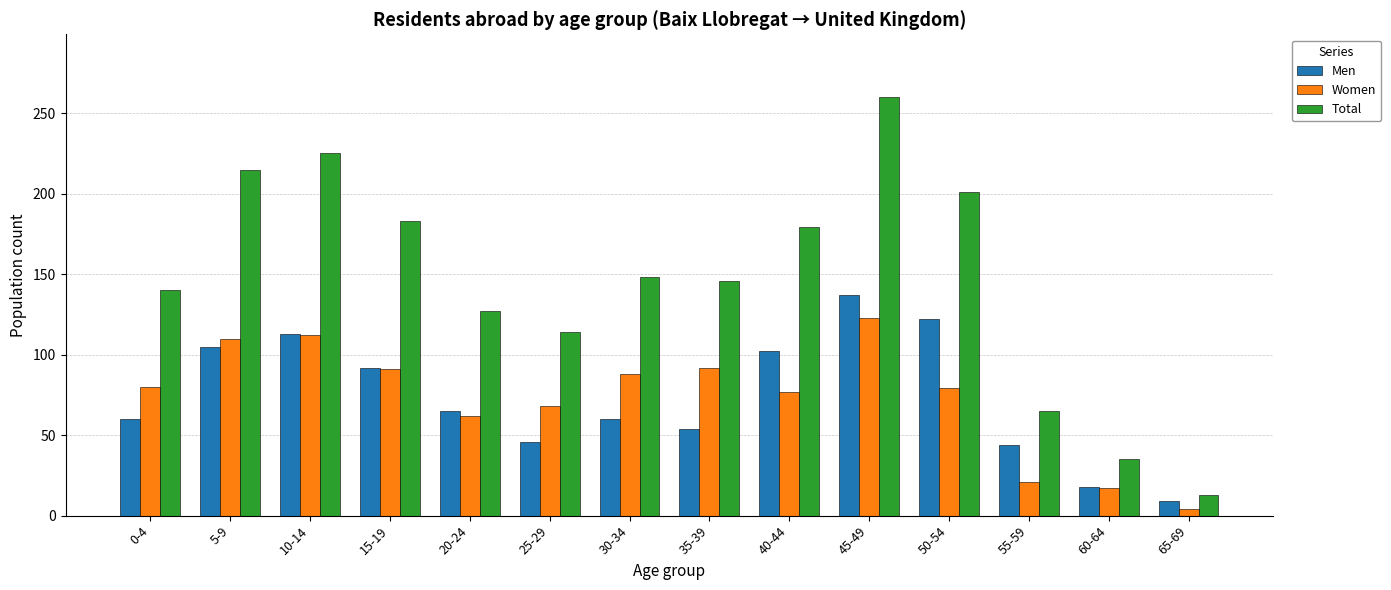

What is the sum of all Men values?

1027